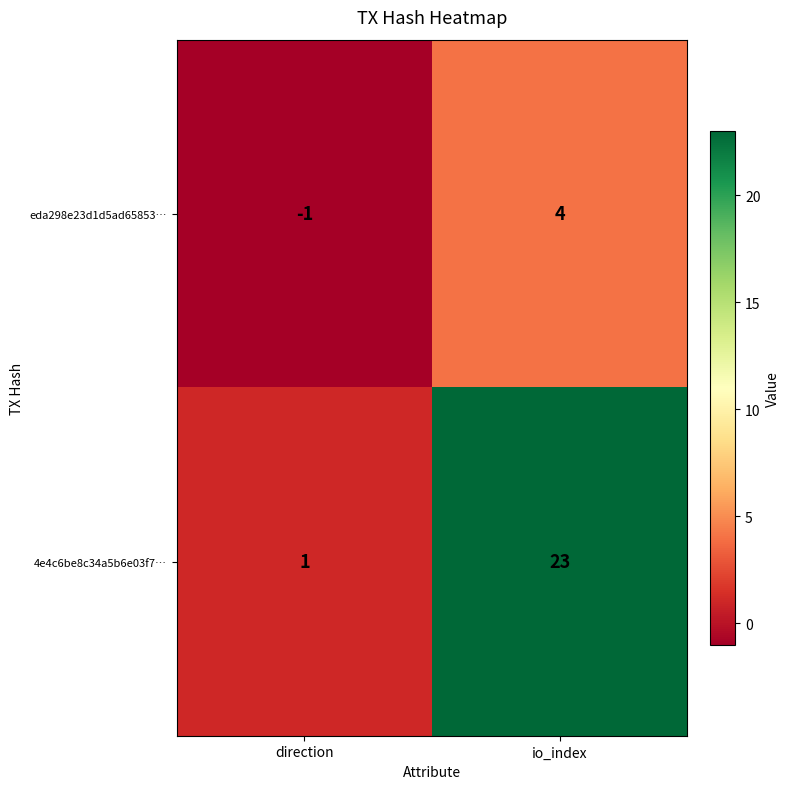

Reading left to right, transcribe all the data shown in this chart.

eda298e23d1d5ad65853…: -1	4
4e4c6be8c34a5b6e03f7…: 1	23